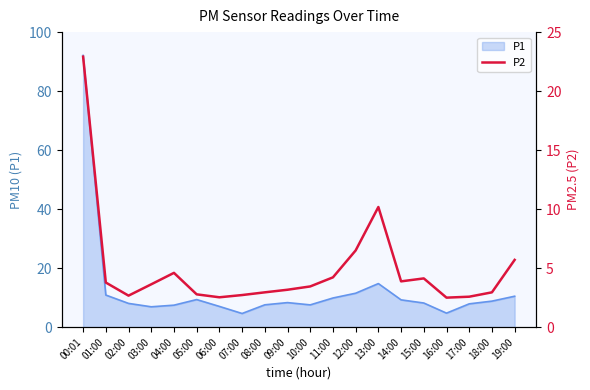

True or false: P1 has a value of 11.5 at 12:00.

True